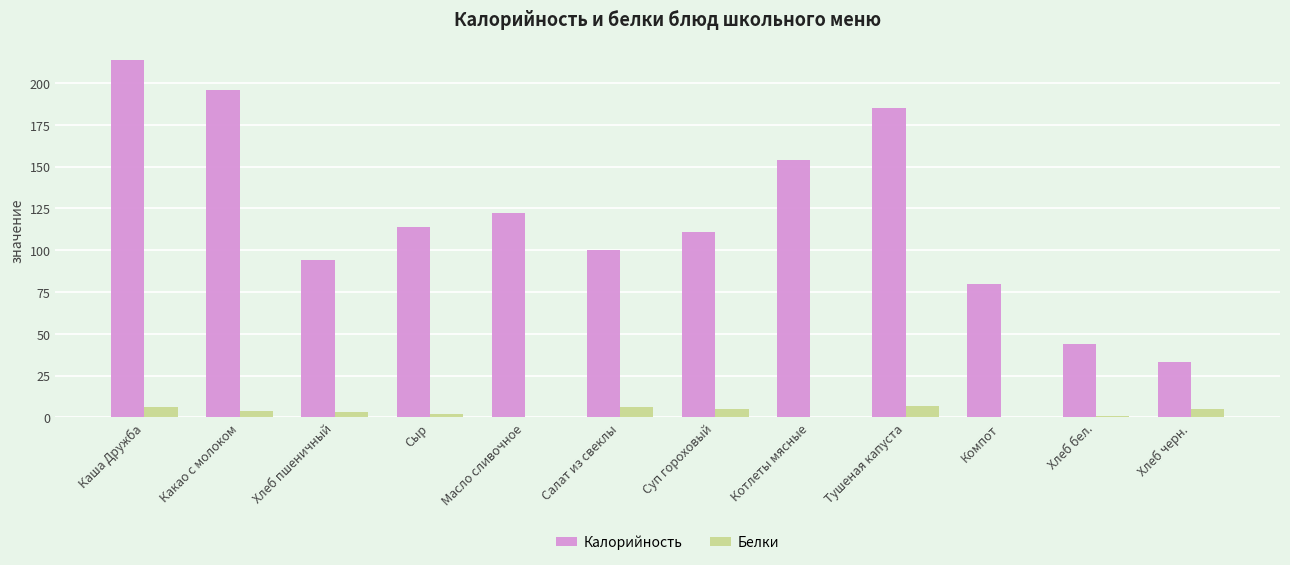

What value does the Калорийность series have at Хлеб пшеничный, to the nearest 50?

100